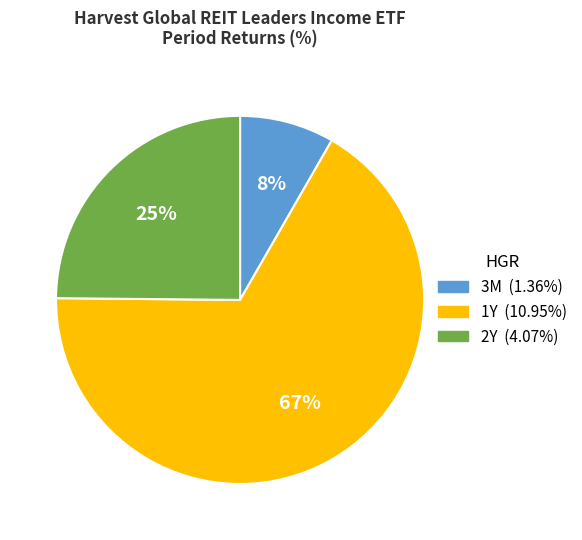

How many segments does this pie chart have?

3